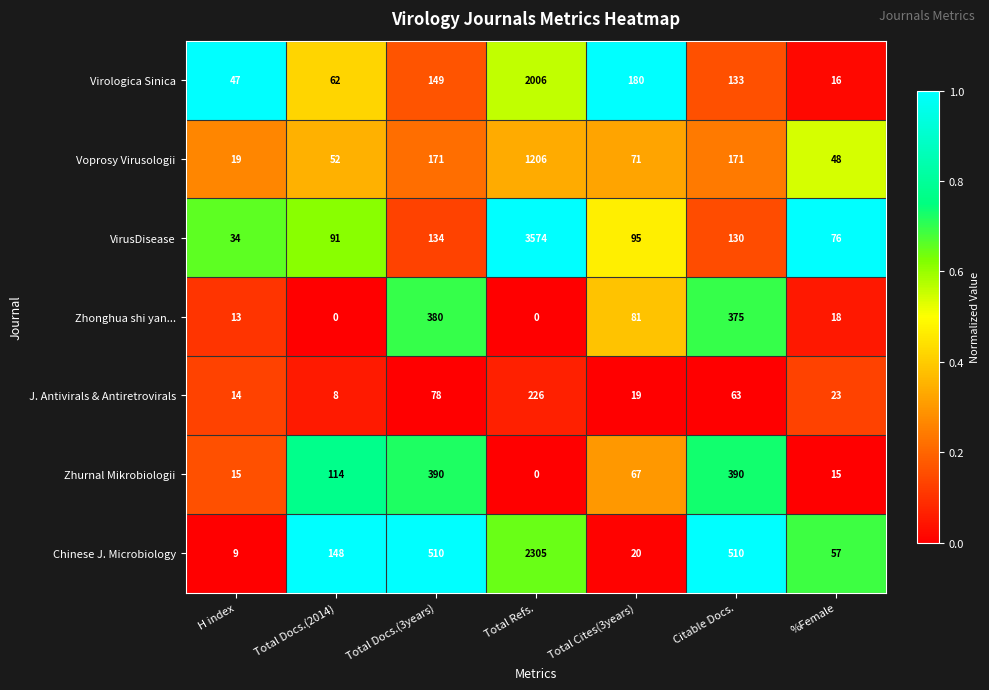

How many distinct data groups are displayed?

7